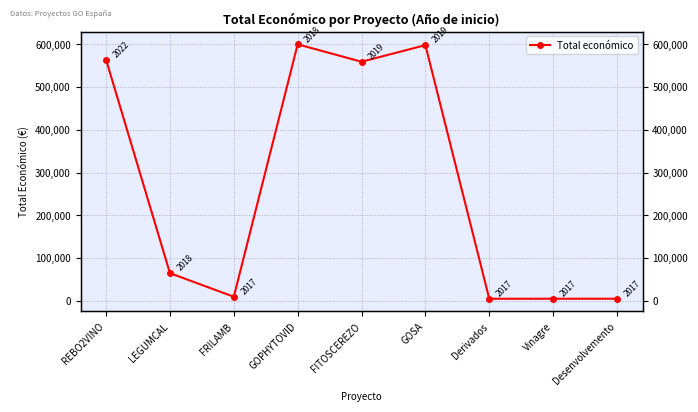

Rank the categories by value from highest to lowest.

GOPHYTOVID, GOSA, REBO2VINO, FITOSCEREZO, LEGUMCAL, FRILAMB, Vinagre, Desenvolvemento, Derivados